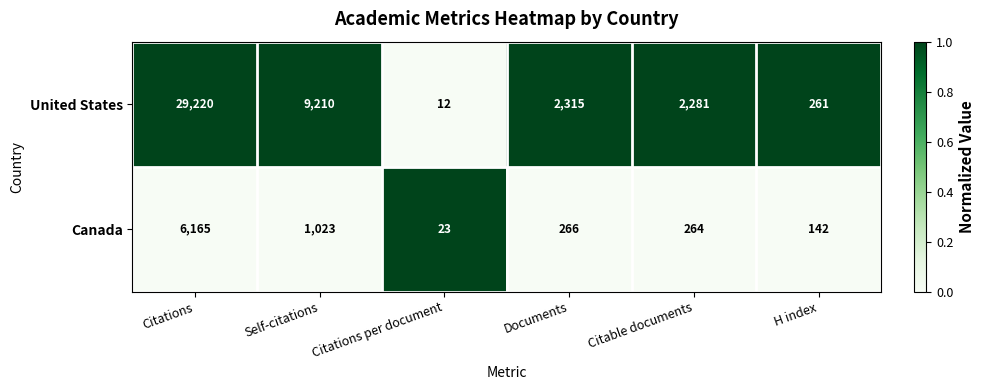

What is the maximum value shown in the chart?

29220